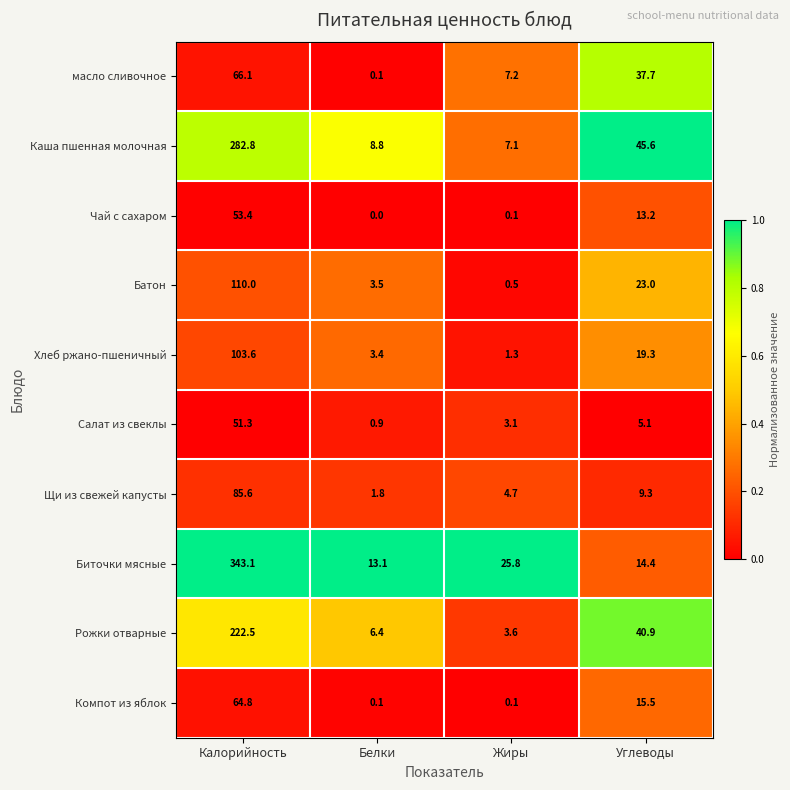

Is the value of Каша пшенная молочная at Калорийность greater than the value of Компот из яблок at Углеводы?

Yes